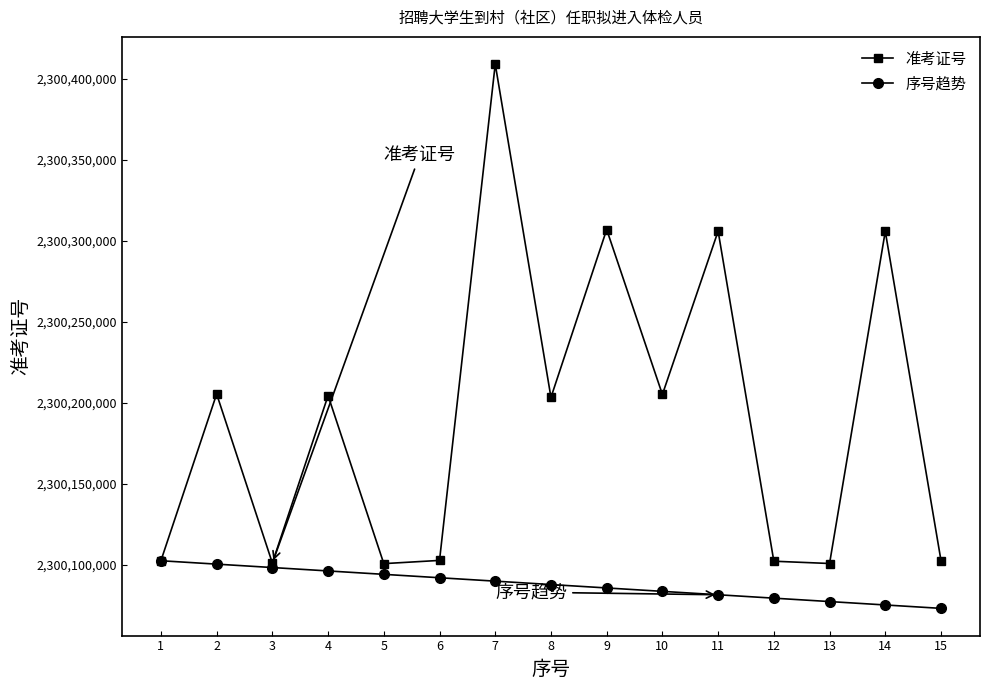

What is the sum of the 准考证号 values at 6 and 12?

4600204940